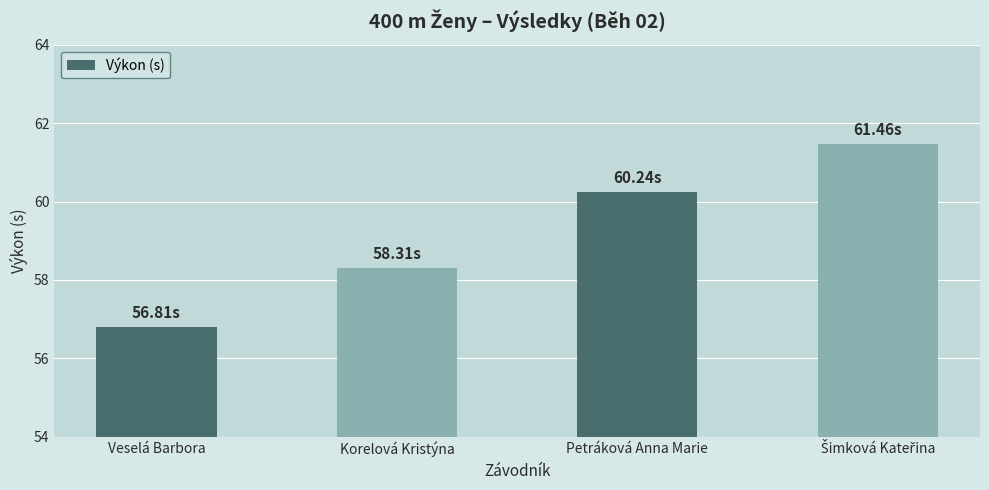

The chart shows a value of 39.4 at Korelová Kristýna. True or false?

False